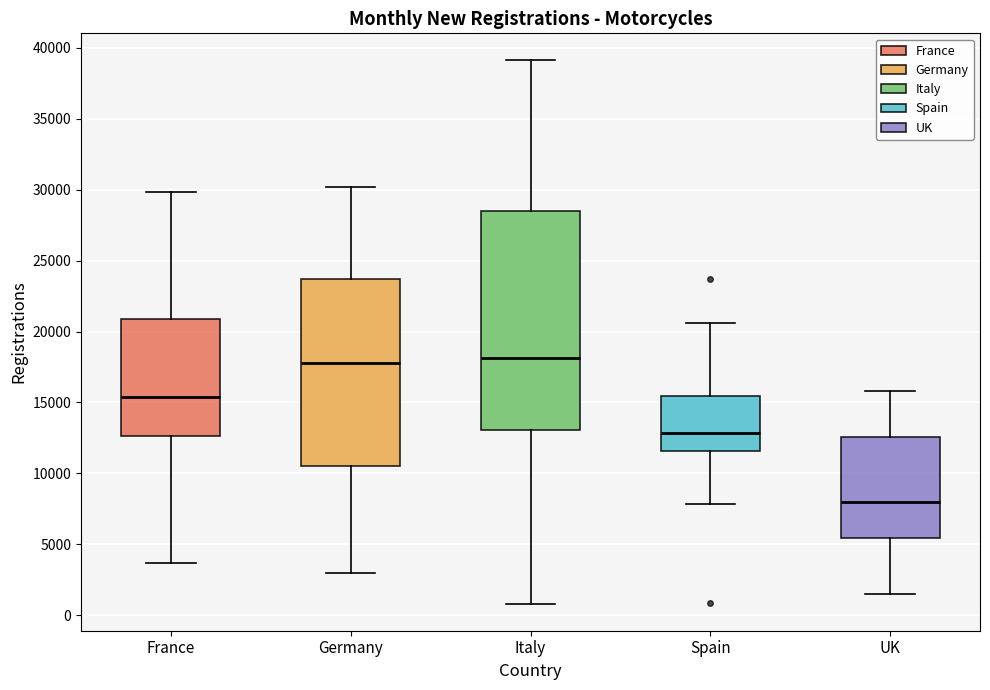

Reading left to right, transcribe this box plot: for each box, give where its median line is, the range the box spans, and where its two whiskers end, as read against the y-axis. The values are not printed on the chart, so give them approximately, as read against the axis.

France: median 15500, box 12500 to 21000, whiskers 3500 to 30000
Germany: median 18000, box 10500 to 23500, whiskers 3000 to 30000
Italy: median 18000, box 13000 to 28500, whiskers 1000 to 39000
Spain: median 13000, box 11500 to 15500, whiskers 8000 to 20500
UK: median 8000, box 5500 to 12500, whiskers 1500 to 16000